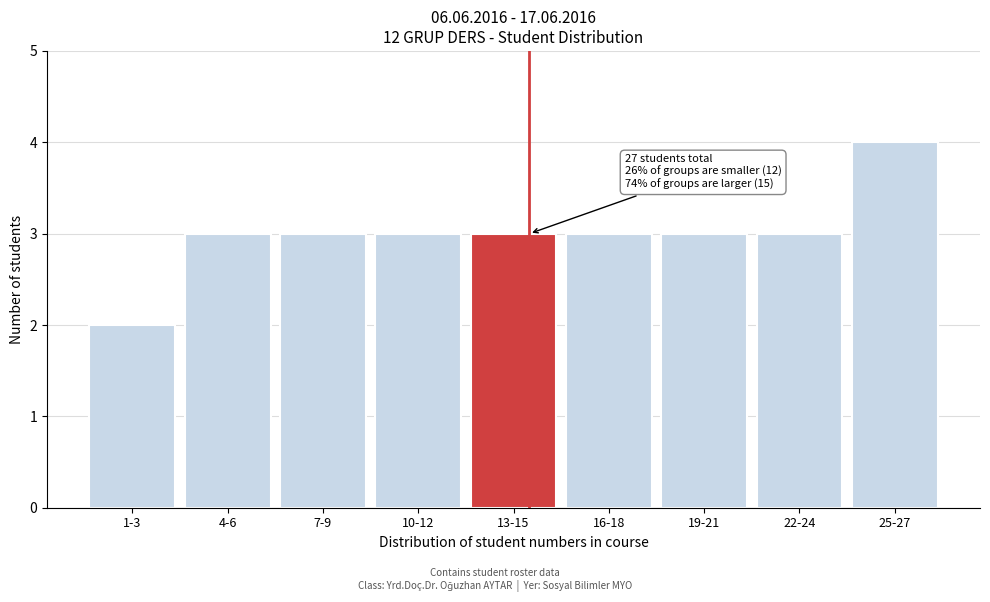

Reading right to left, what are all the values shown in this chart?

25-27=4	22-24=3	19-21=3	16-18=3	13-15=3	10-12=3	7-9=3	4-6=3	1-3=2